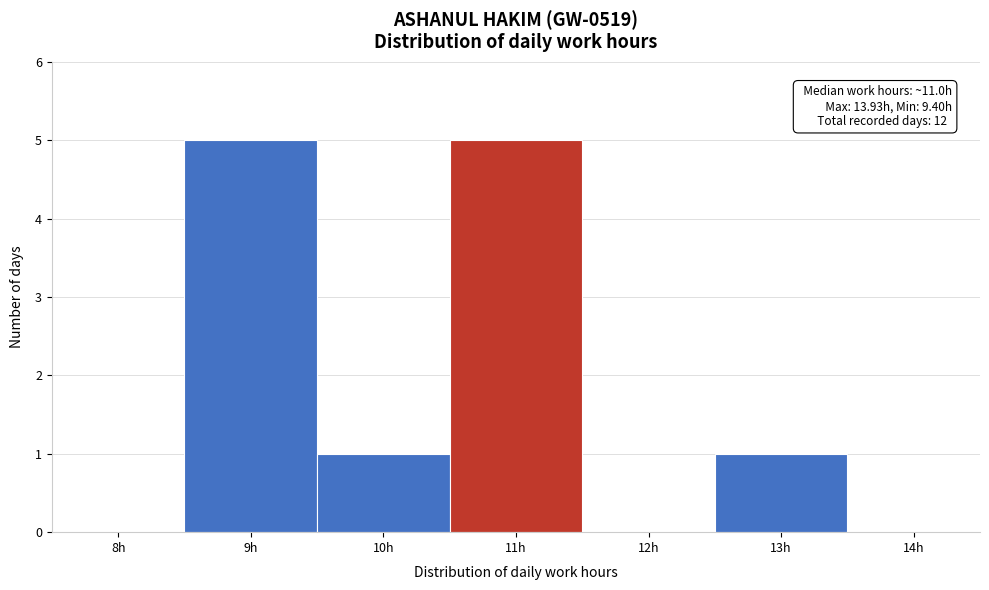

Reading right to left, transcribe all the data shown in this chart.

14h=0	13h=1	12h=0	11h=5	10h=1	9h=5	8h=0